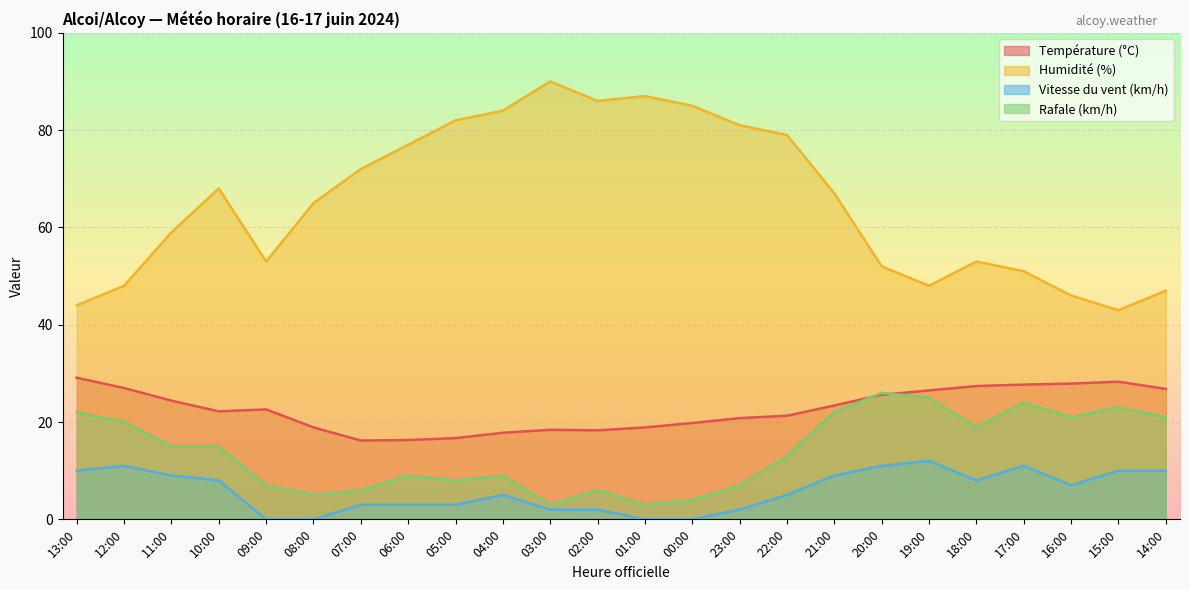

What is the label of the 7th point from the right?

20:00